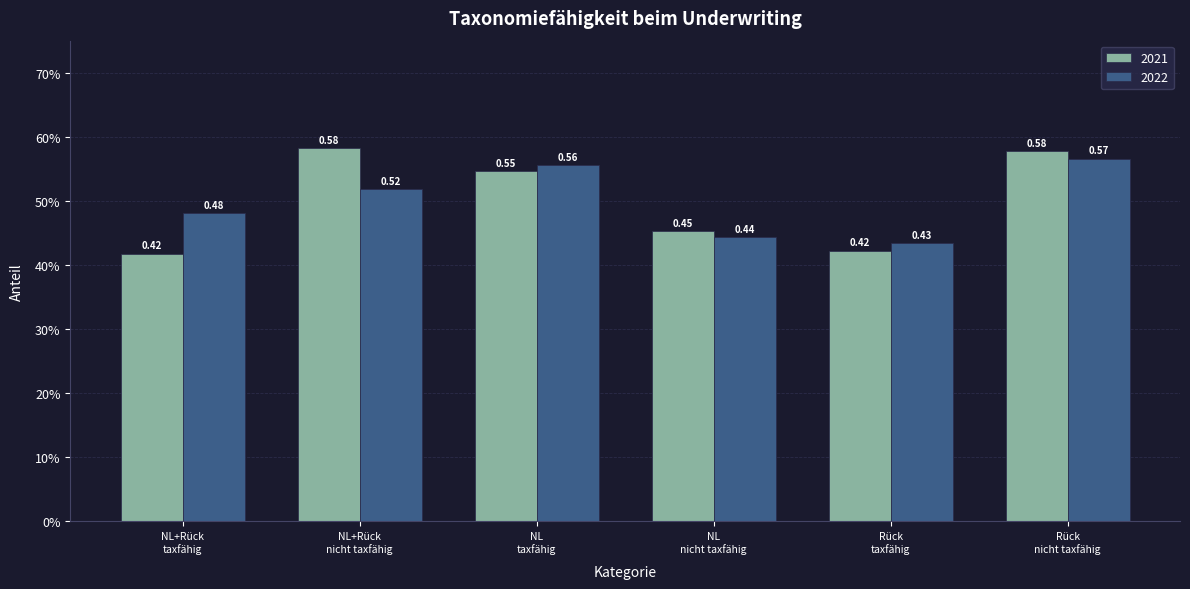

Rank the series by their maximum value, from lowest to highest.

2022, 2021